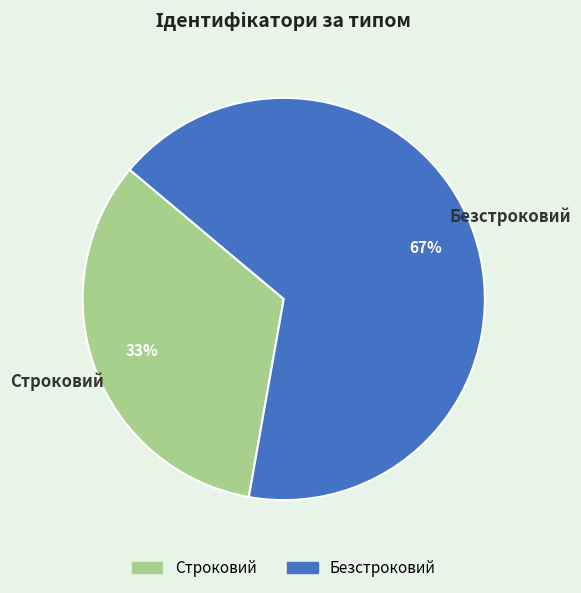

Between Строковий and Безстроковий, which is larger?

Безстроковий